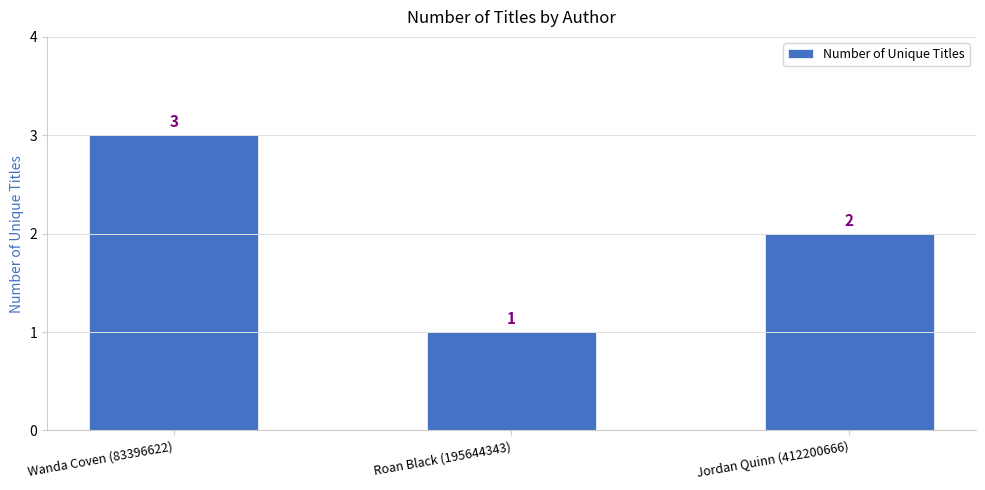

What is the ratio of the value at Wanda Coven (83396622) to the value at Roan Black (195644343)?

3.0